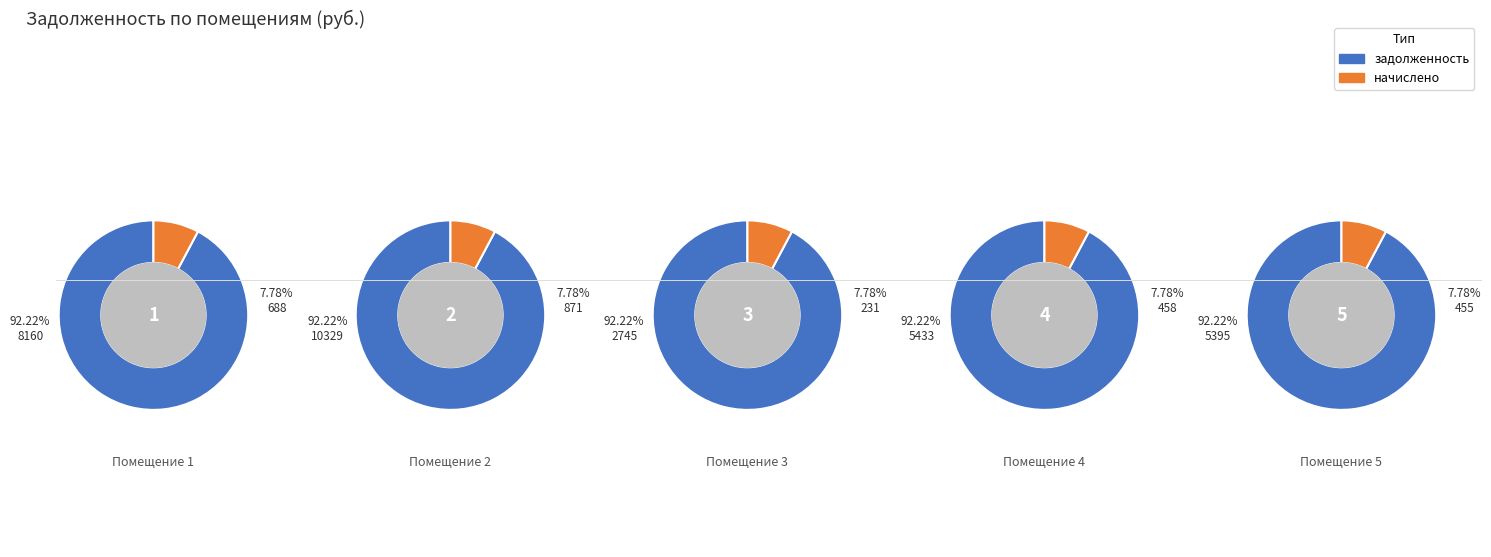

Does any single category account for the majority?

No